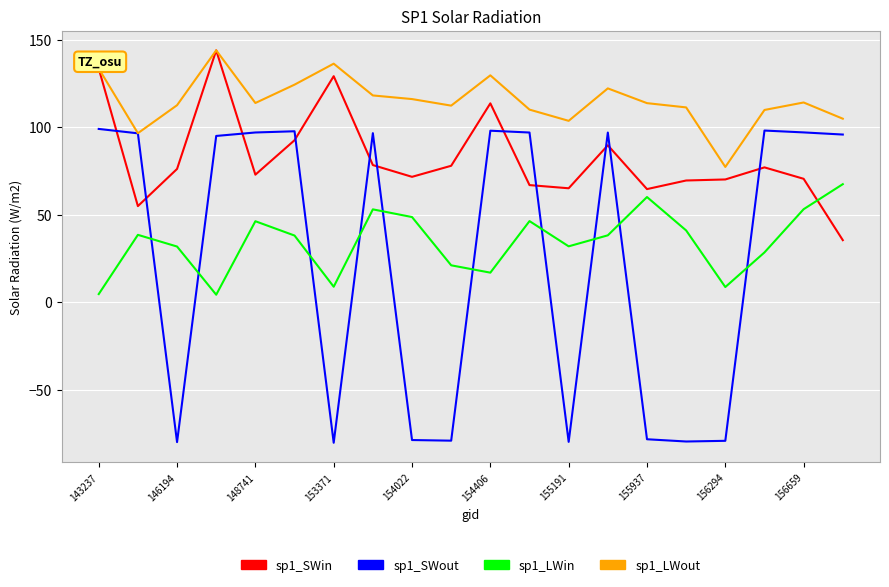

Which series has the widest spread of values?

sp1_SWout